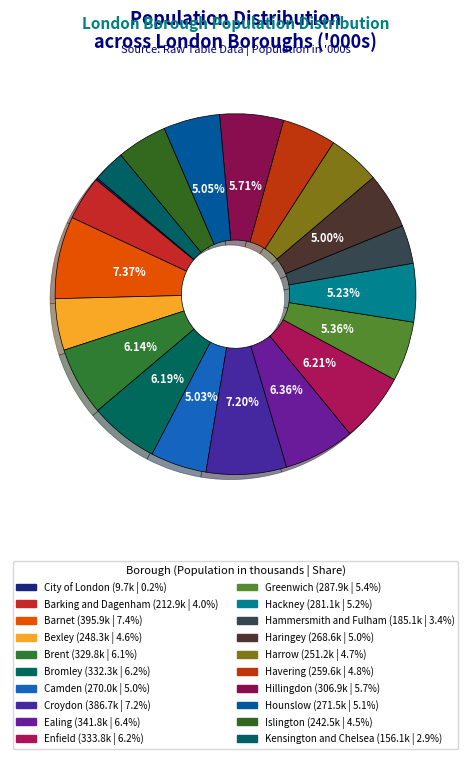

Does any single category account for the majority?

No